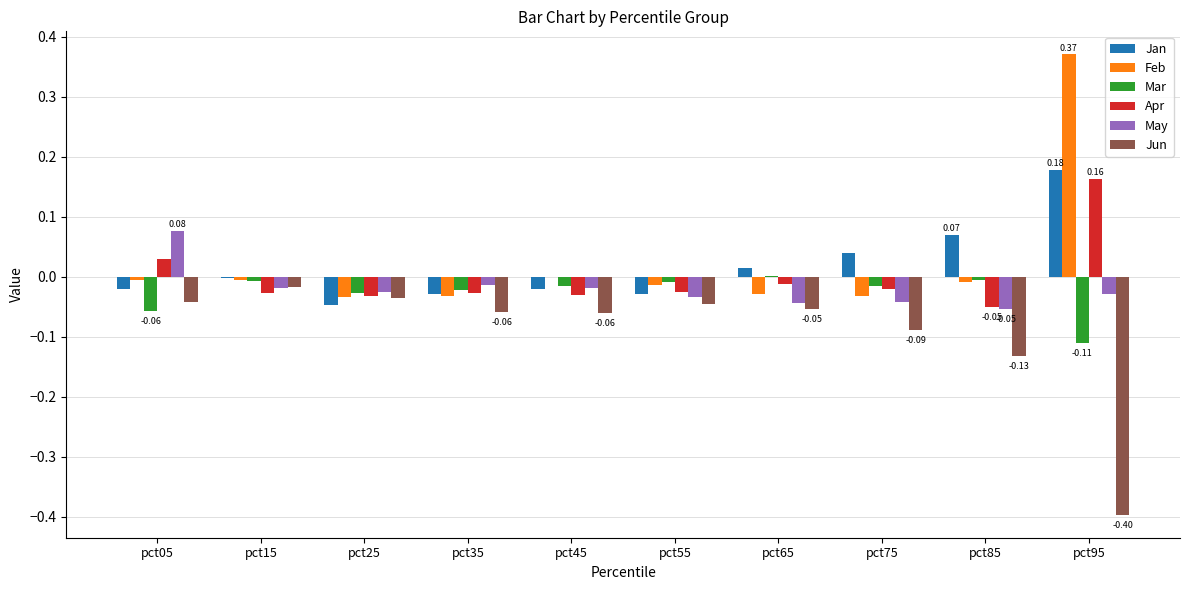

Which series has the largest range (max minus min)?

Feb